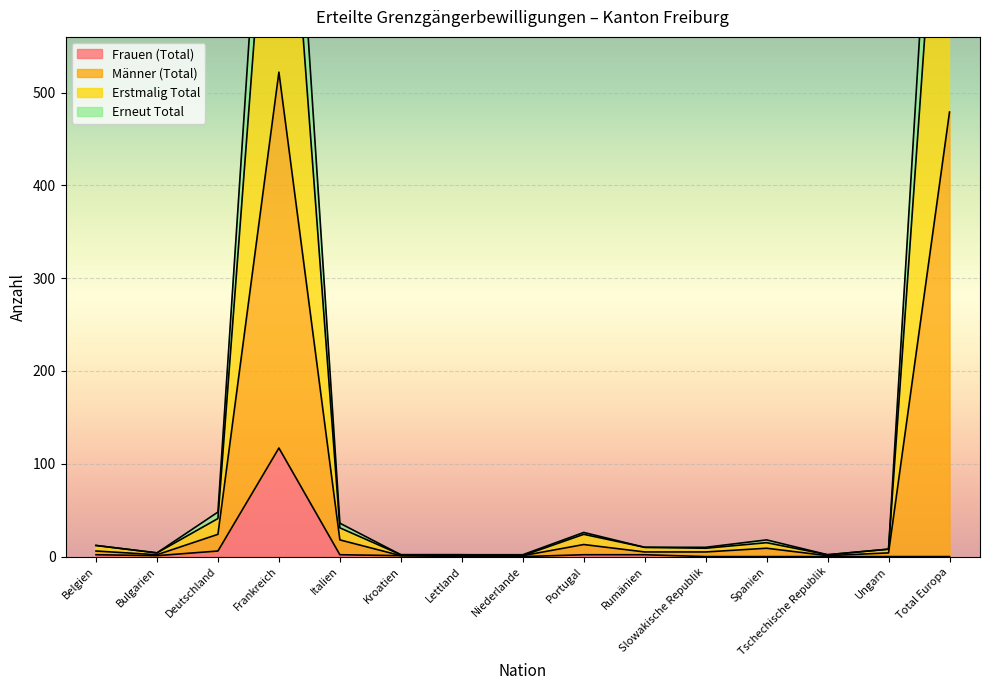

Between Rumänien and Spanien, which is larger?

Rumänien